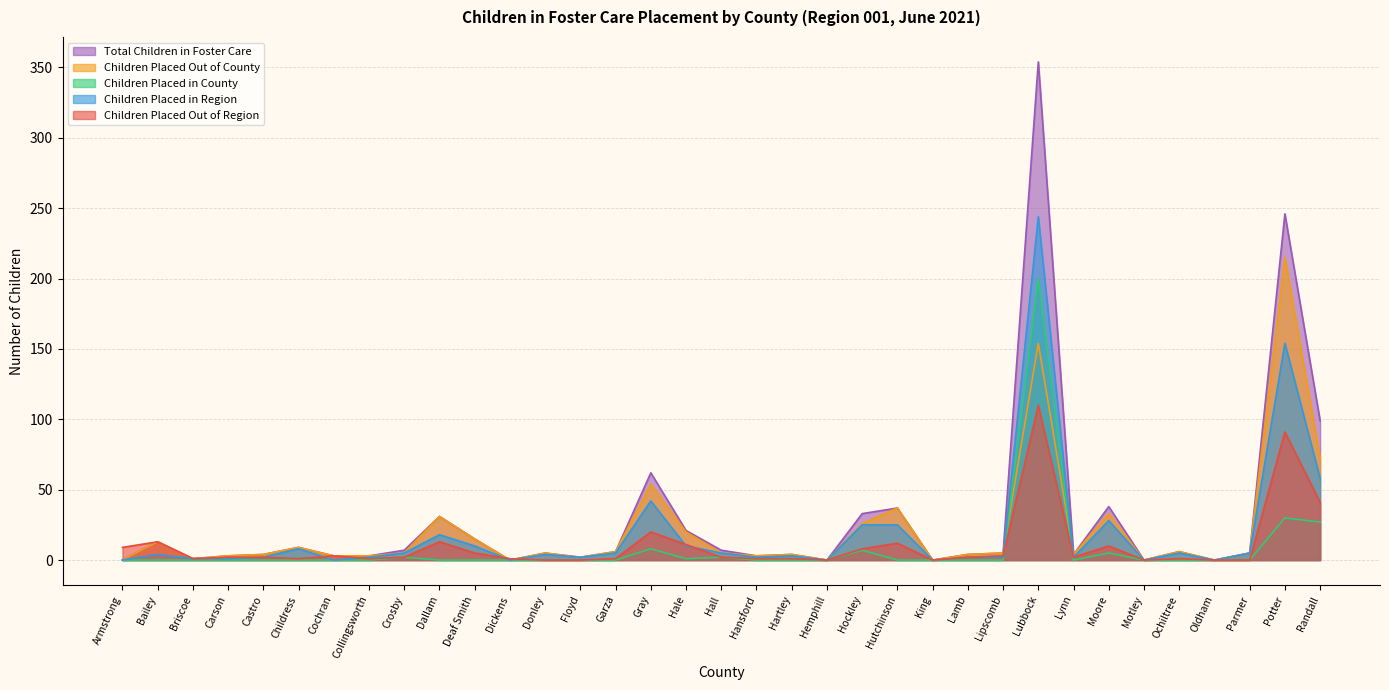

True or false: Children Placed Out of County has a value of 0 at Hemphill.

True